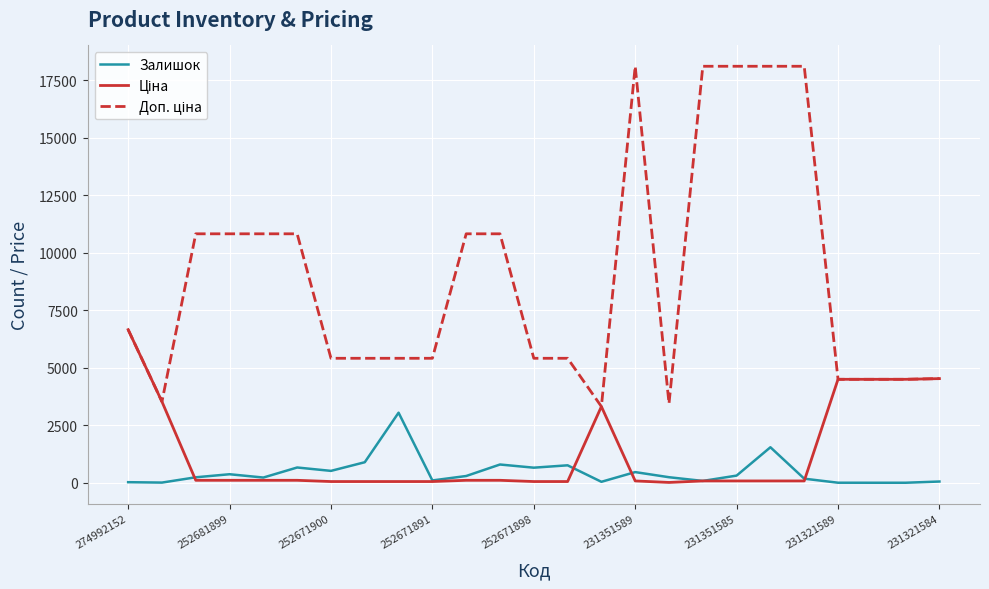

How many lines are shown in the chart?

3